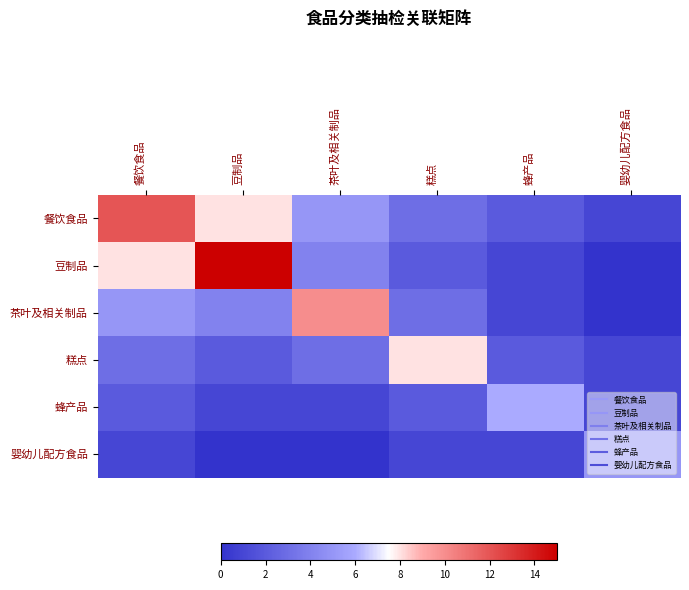

Which label corresponds to the largest value in the chart?

豆制品